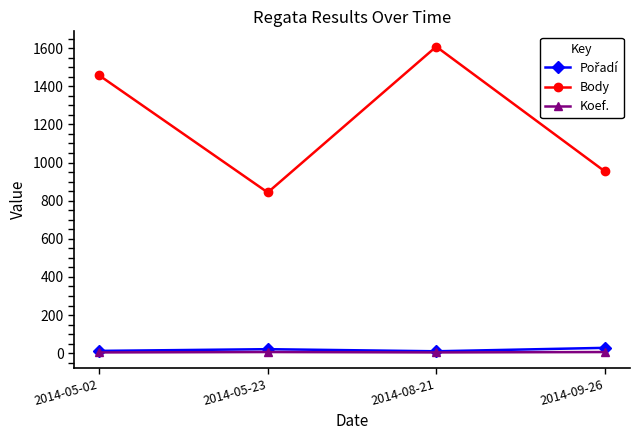

Which series has the widest spread of values?

Body